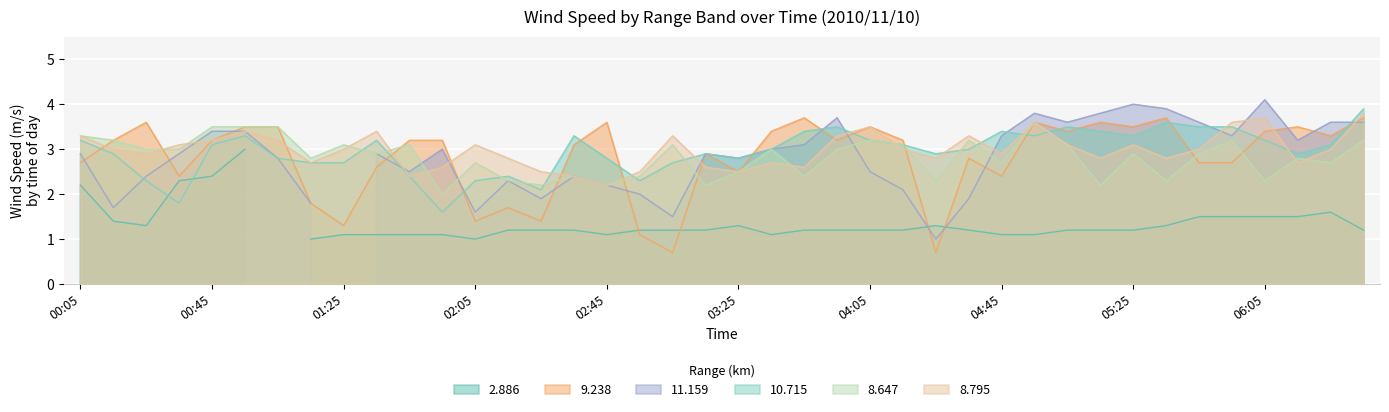

What is the minimum value for 8.795?

2.2